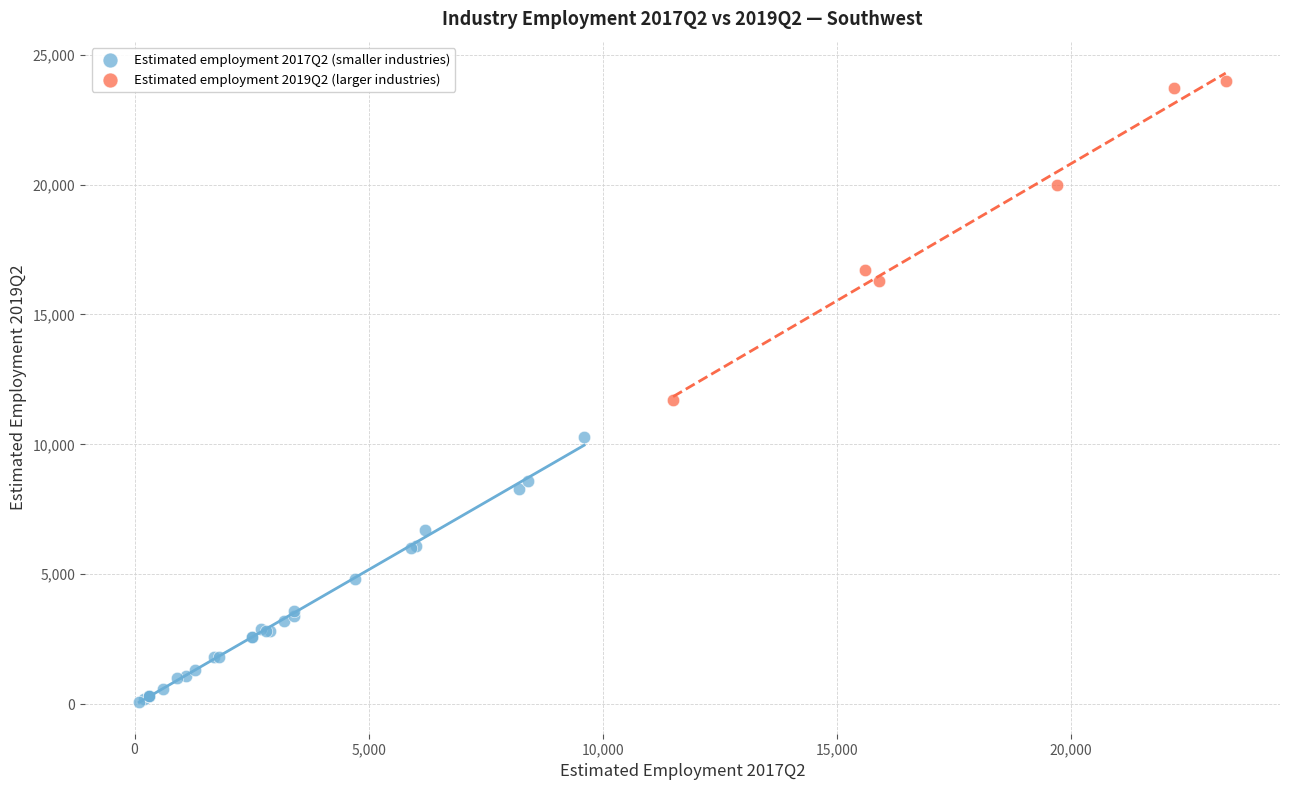

What are all the series names shown in the legend?

Estimated employment 2017Q2 (smaller industries), Estimated employment 2019Q2 (larger industries)